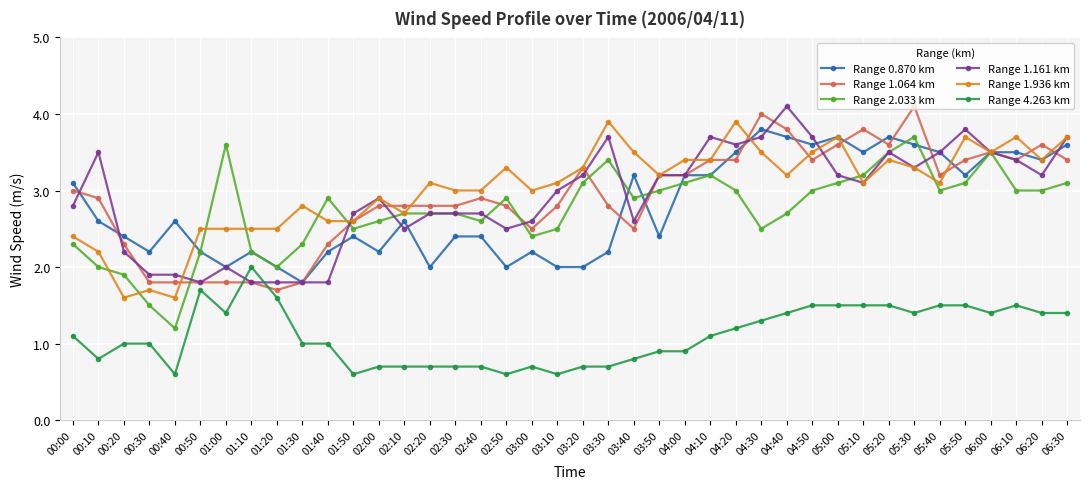

What is the approximate value of Range 0.870 km at 00:30?

2.2